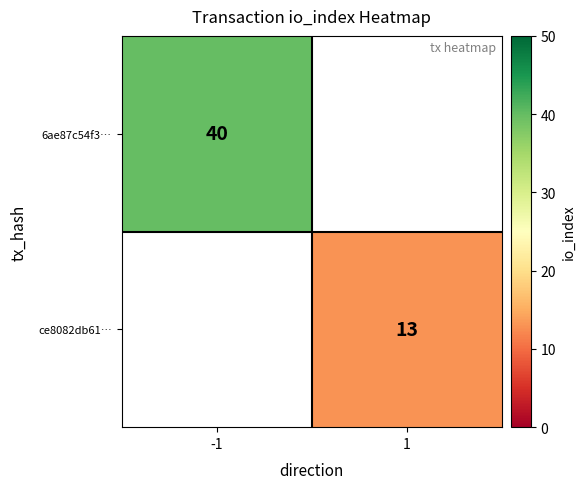

True or false: ce8082db61… has a value of 13 at 1.

True